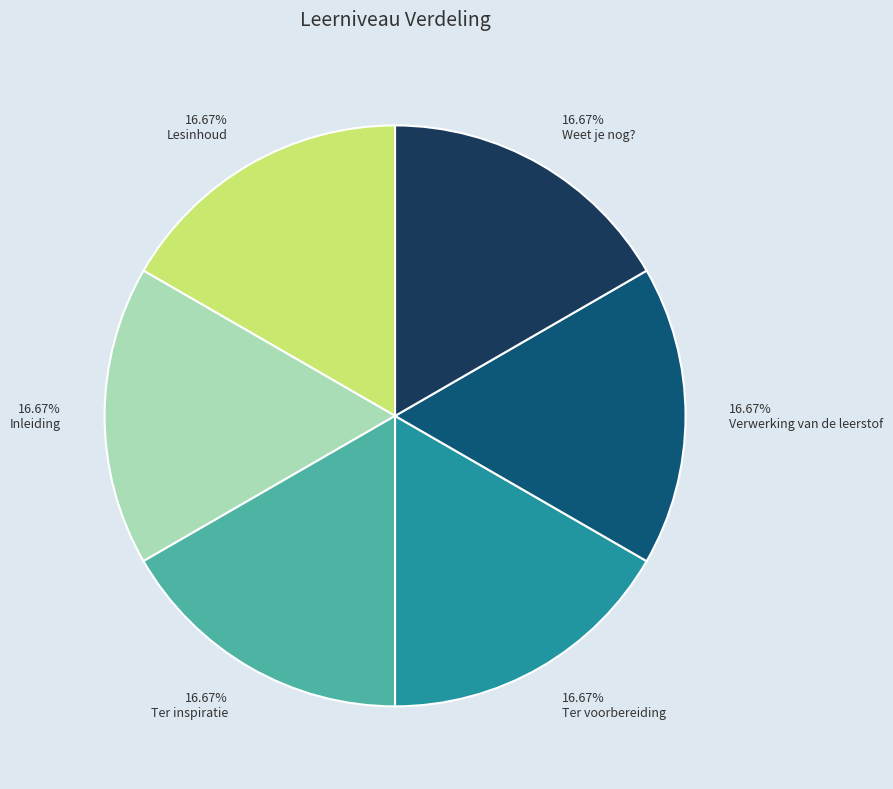

Is there any slice that represents more than half of the pie?

No